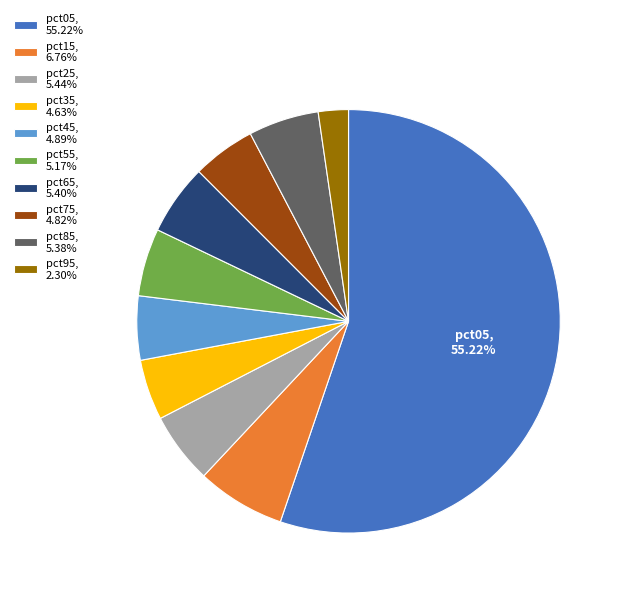

Is there any slice that represents more than half of the pie?

Yes